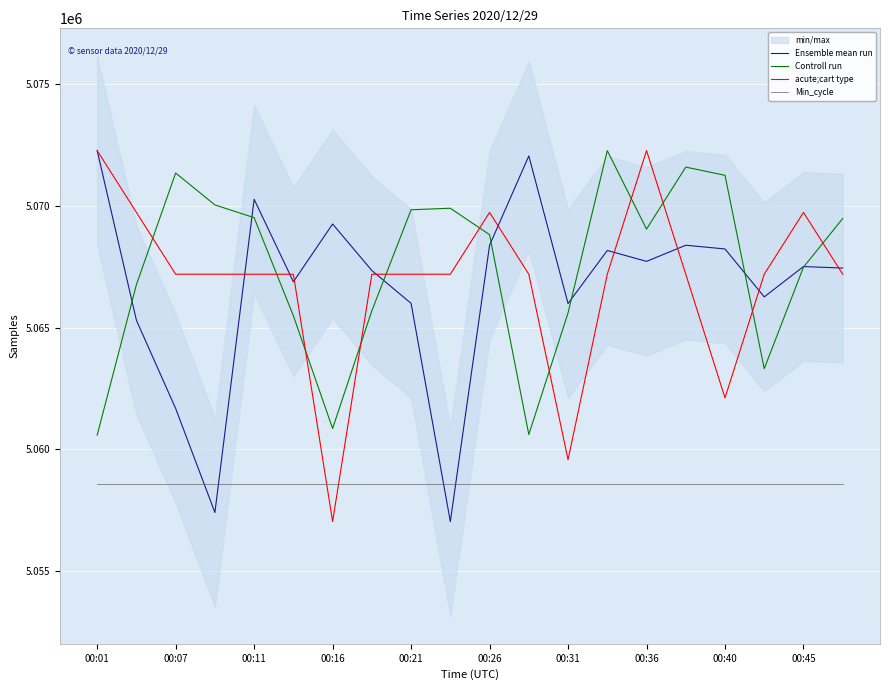

Is this an area chart (filled region under the line)?

No